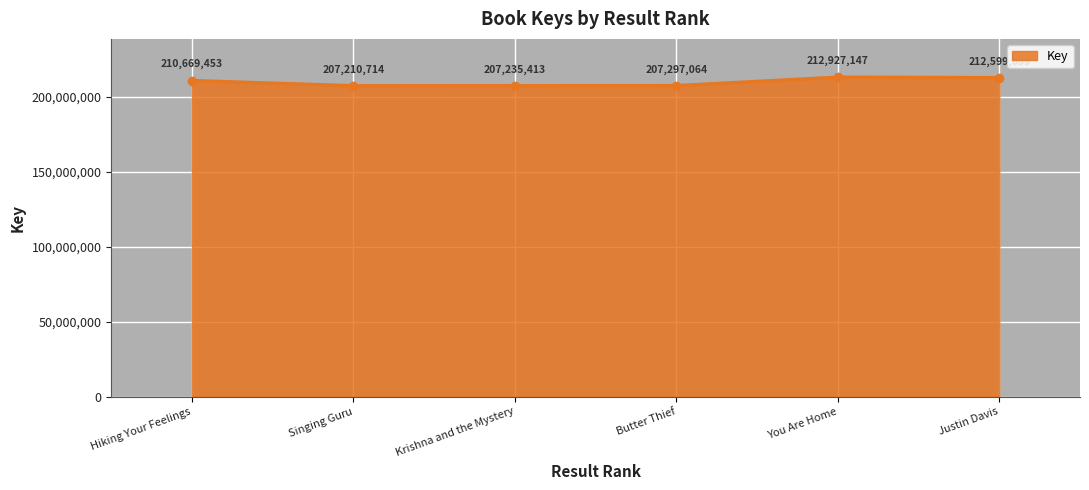

What is the greatest value displayed?

212927147